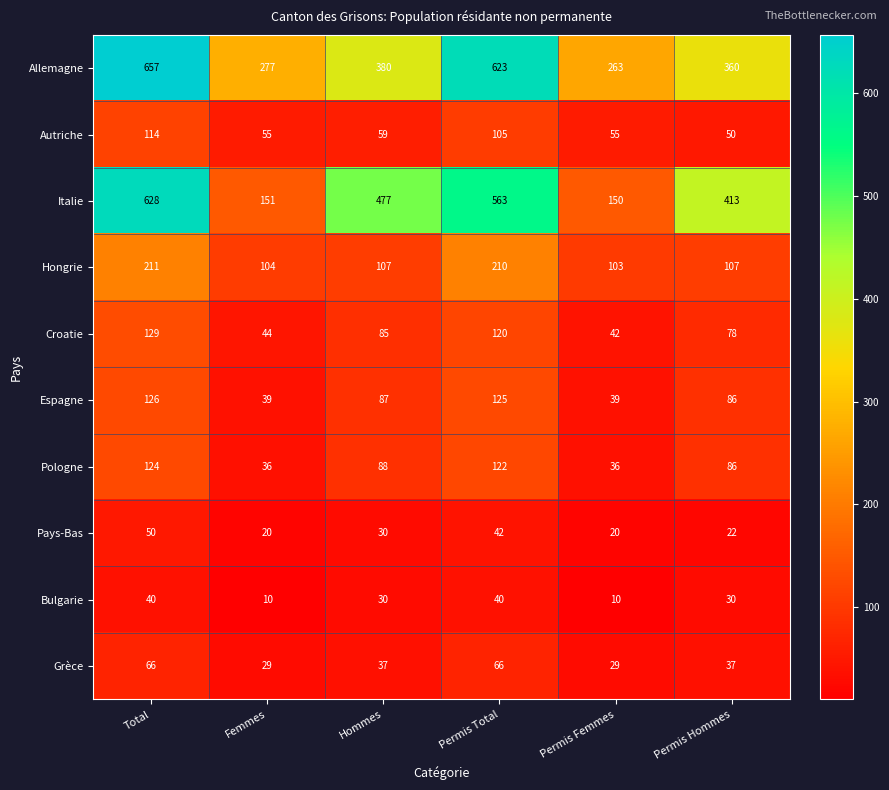

At which label does Italie first exceed 477?

Total